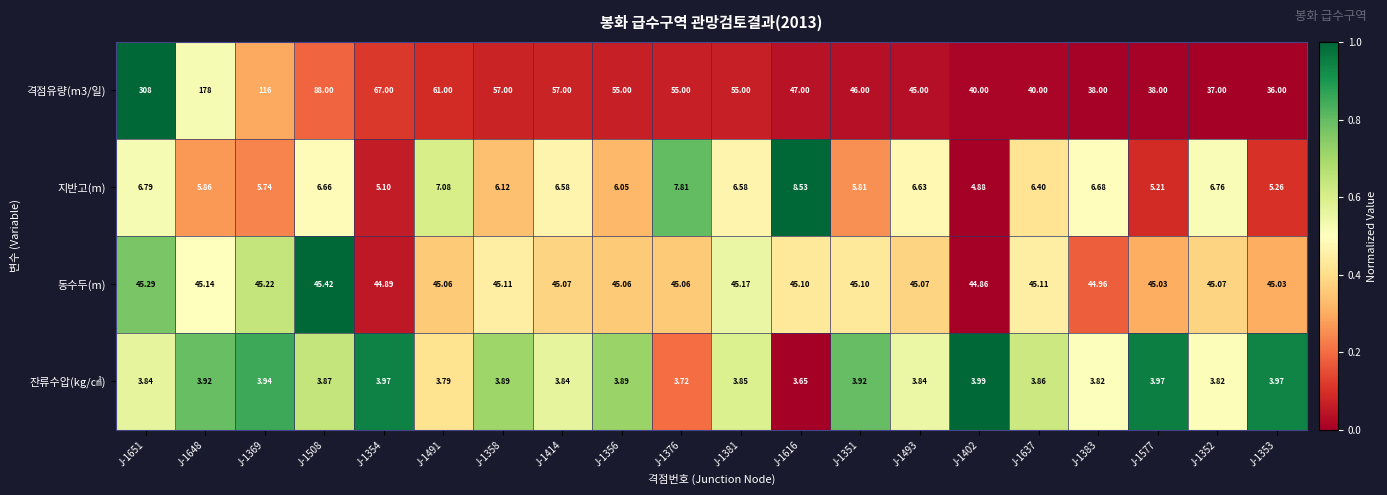

Between J-1376 and J-1381, which series saw the biggest shift?

지반고(m)